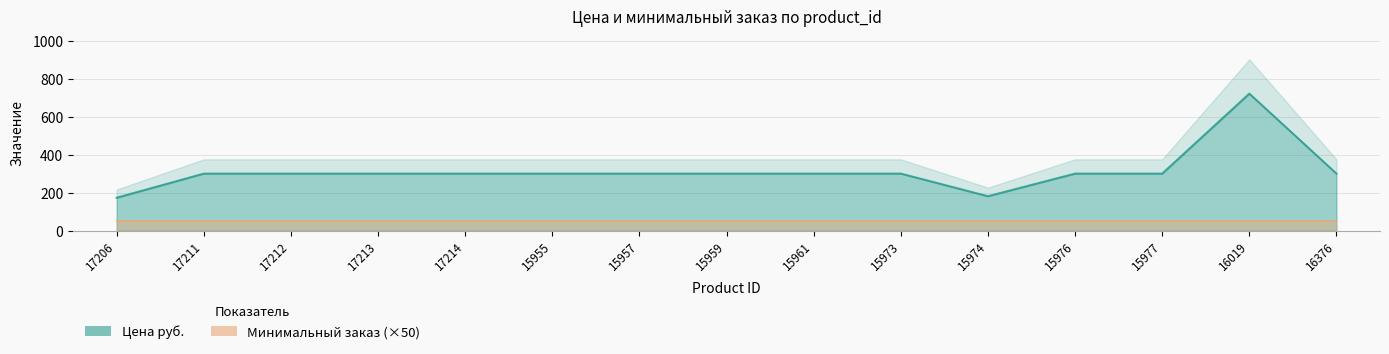

What is the ratio of the value at 16376 to the value at 15955?

1.0